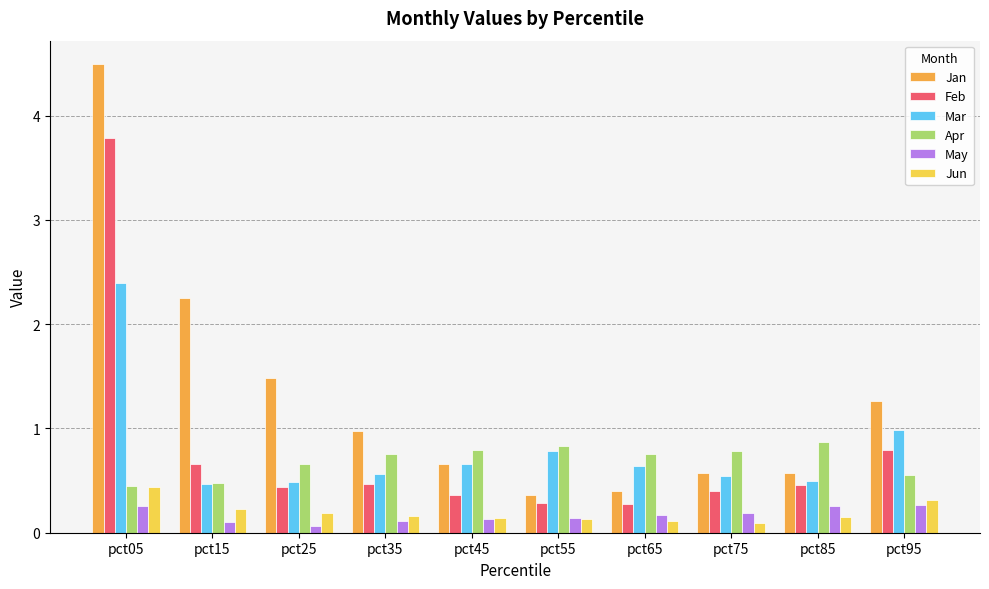

Is it true that Apr equals 0.8 at pct45?

True